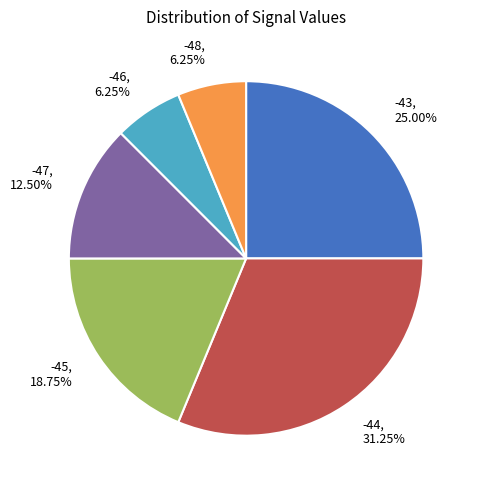

Is there a majority slice in this chart?

No